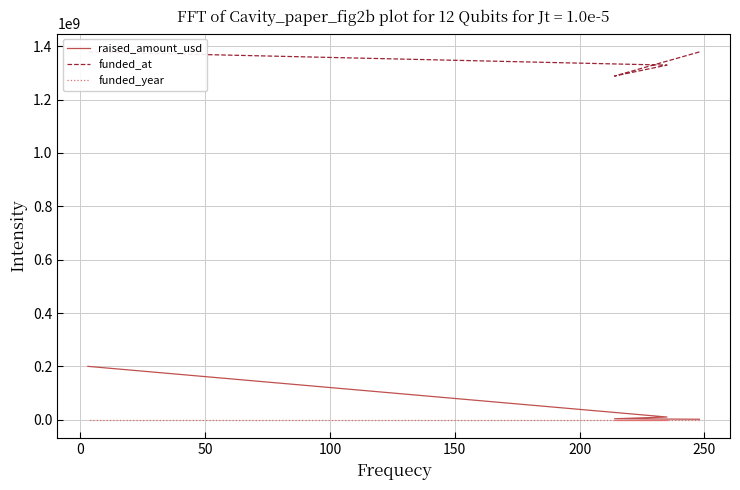

What is the maximum value shown in the chart?

1378944000